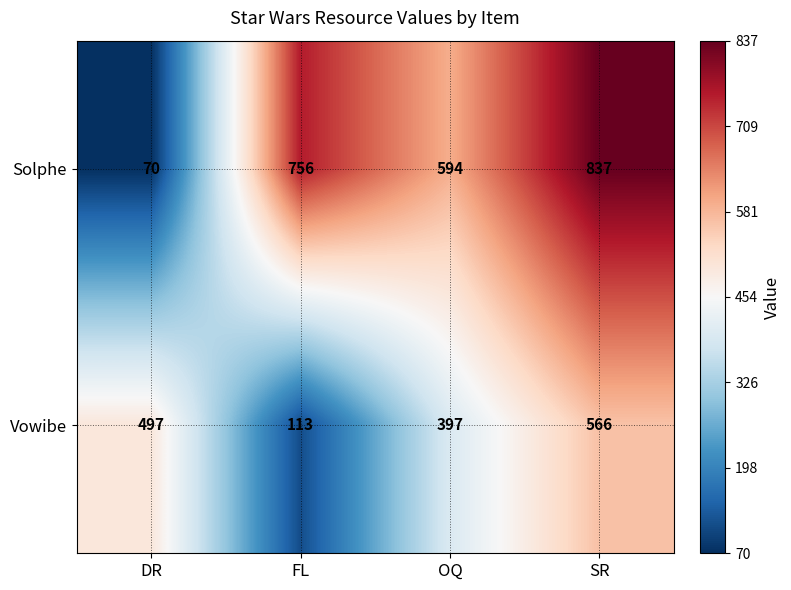

Count the Vowibe values in the range 397 to 566.

3